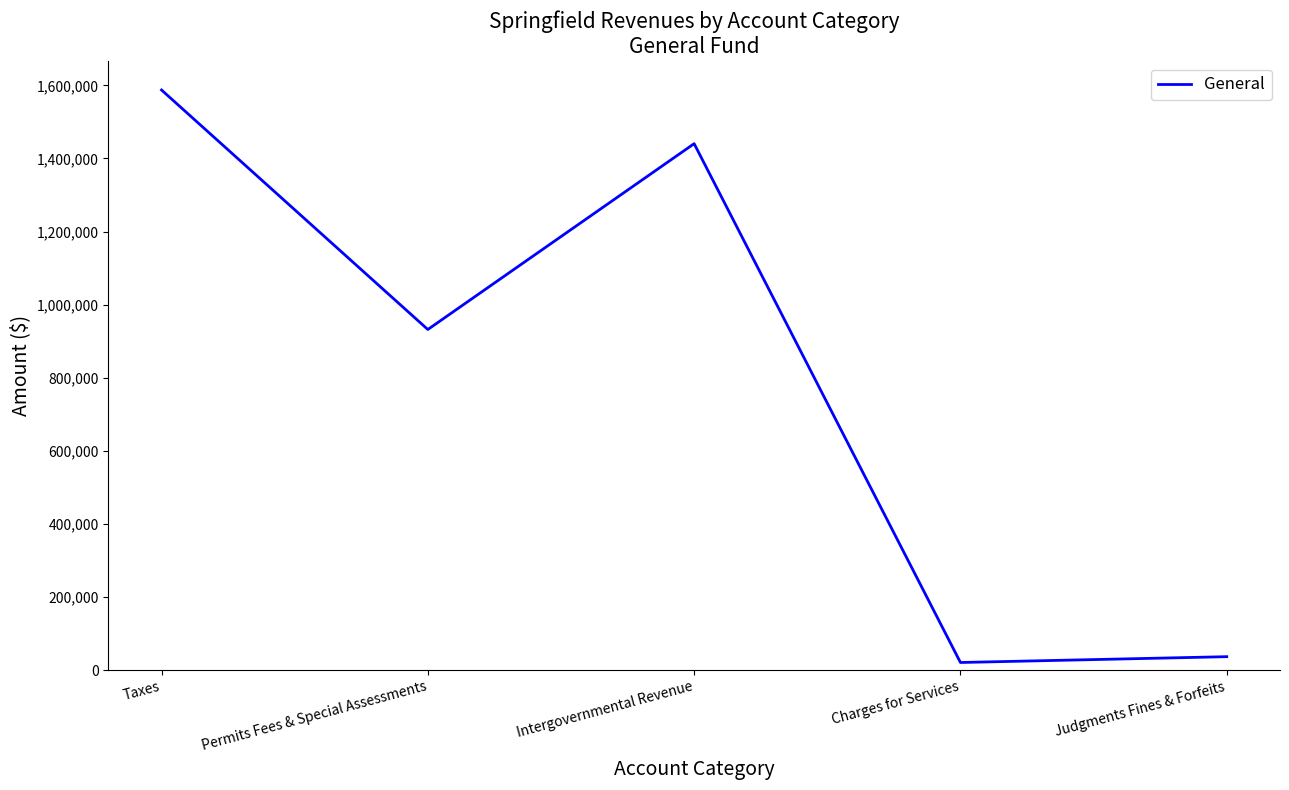

What is the approximate value at Charges for Services?

20861